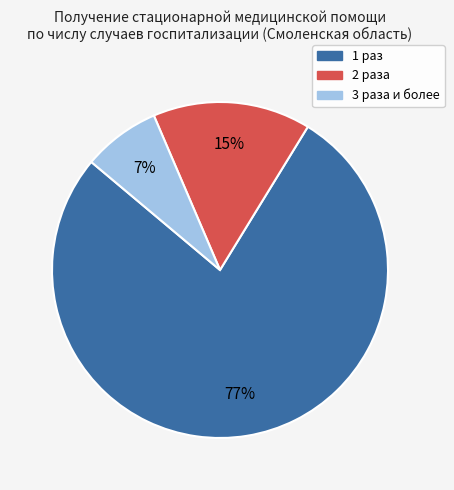

How many slices are in this pie chart?

3